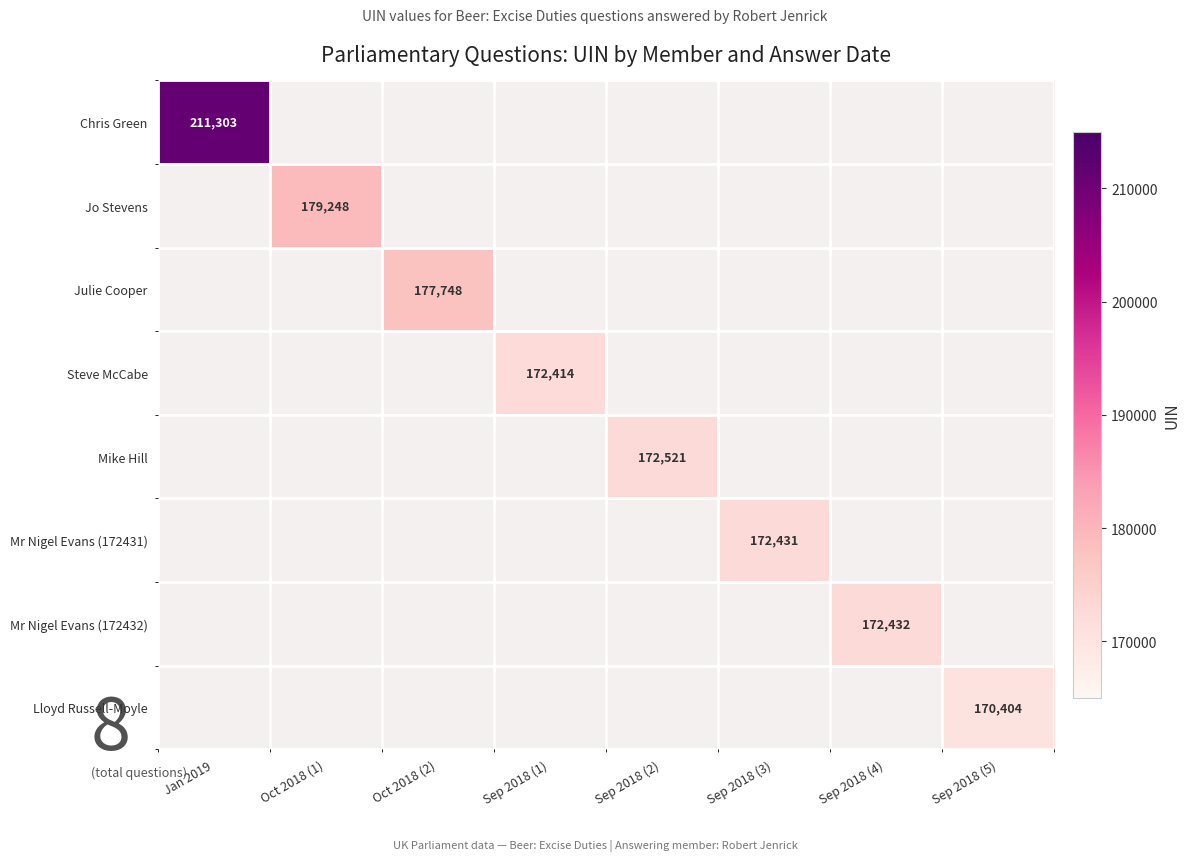

True or false: Julie Cooper has a value of 58233 at Oct 2018 (2).

False